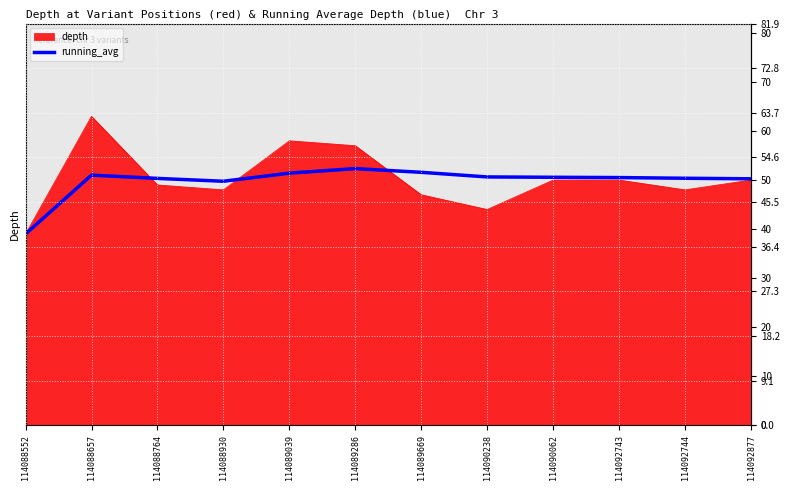

What is the greatest value displayed?

63.0